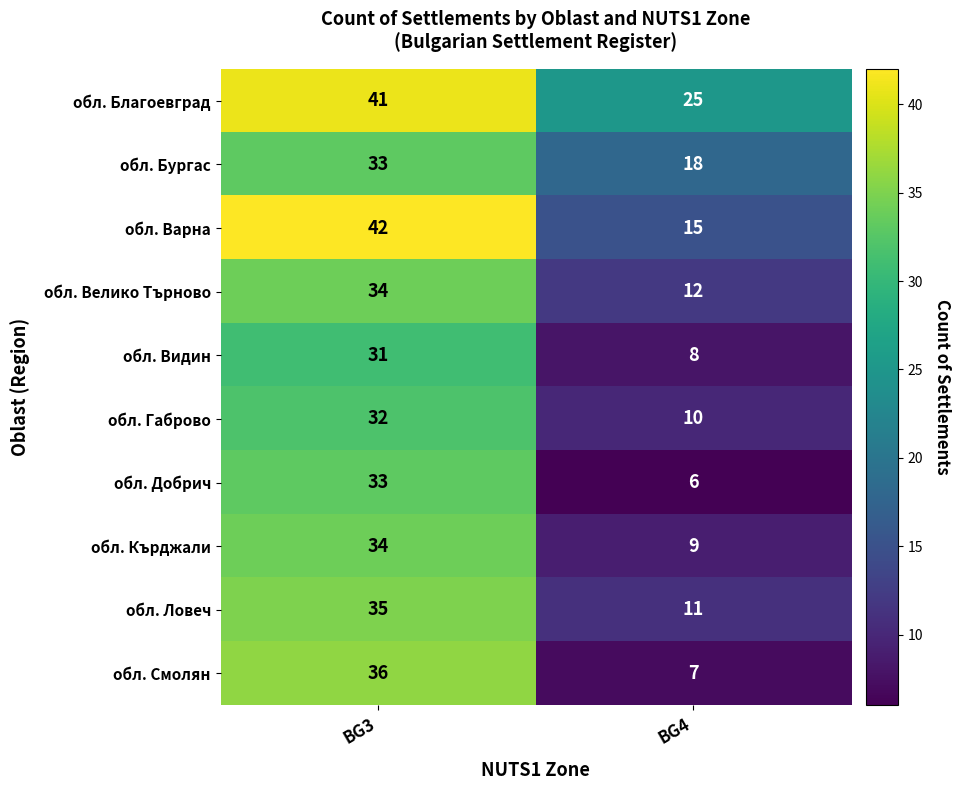

Read the обл. Бургас value at BG4, to the nearest 10.

20